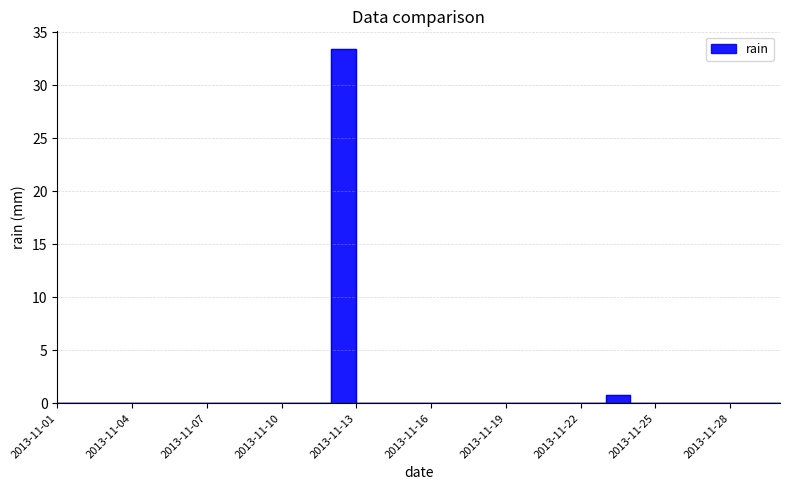

What is the greatest value displayed?

33.4